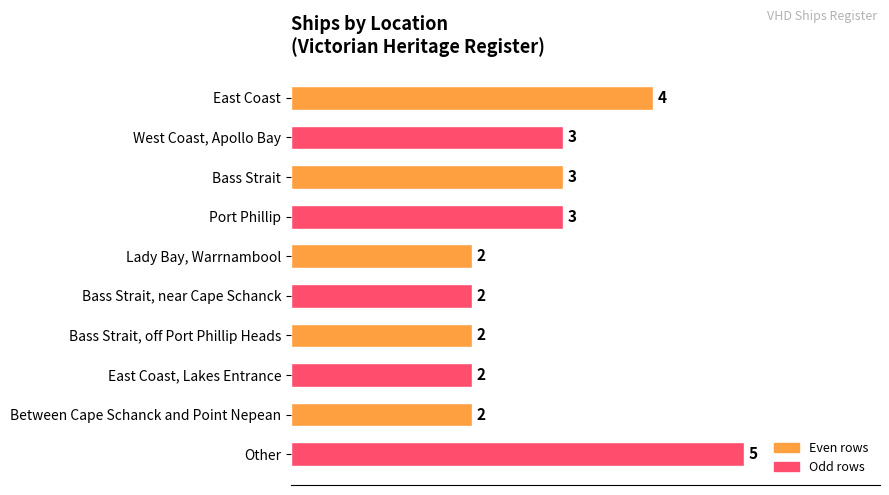

What is the greatest value displayed?

5